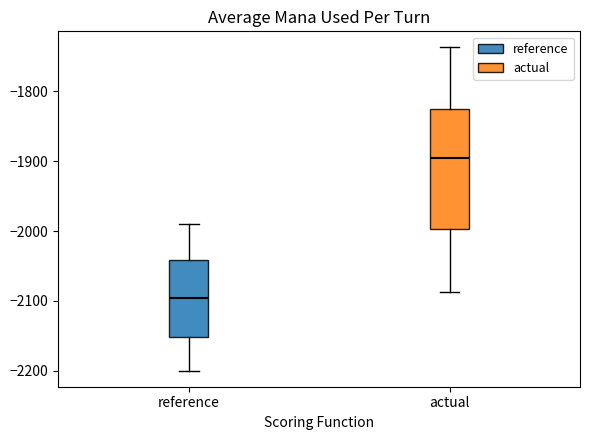

Which box has the highest median line?

actual